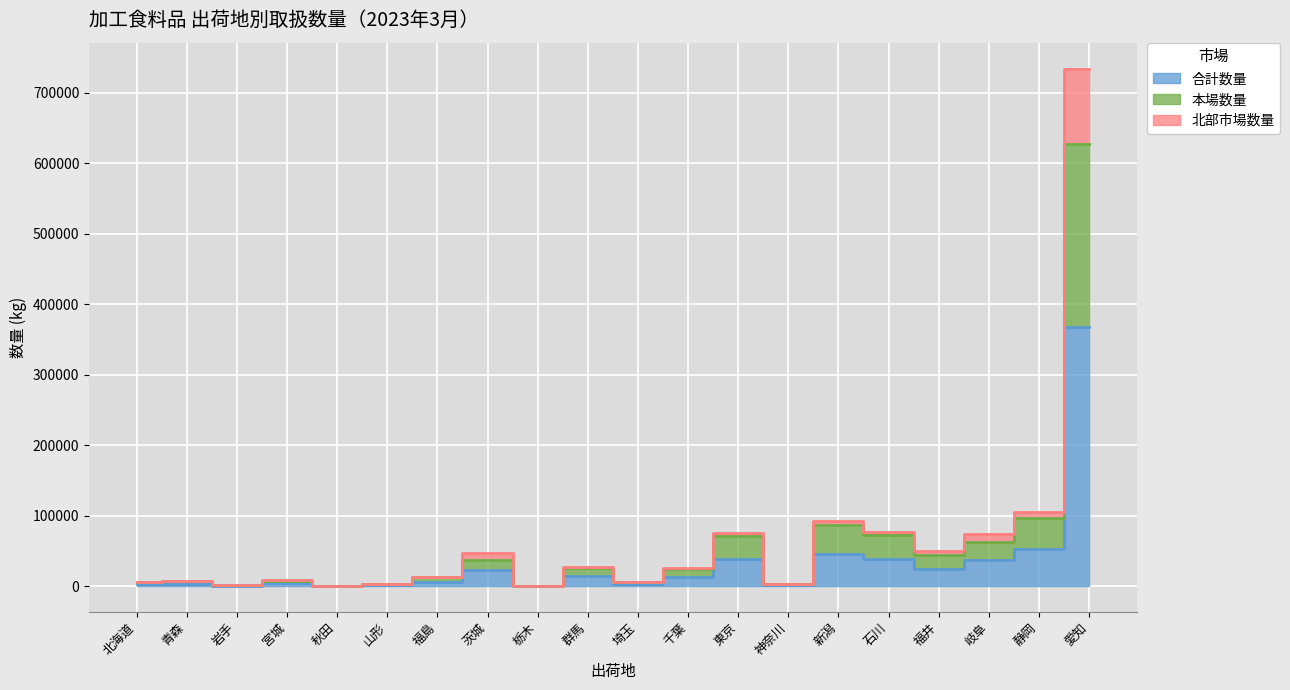

What is the lowest value of the 合計数量 series?

17